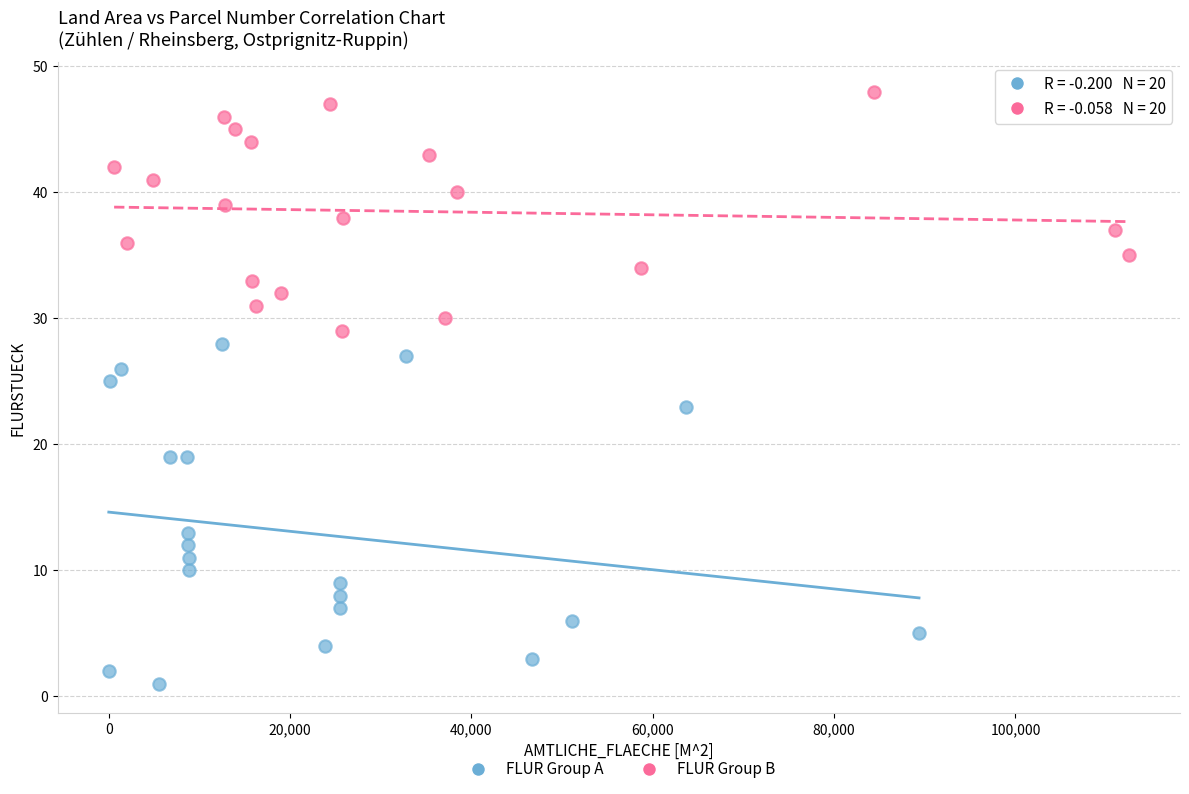

Which series has the widest spread of Y values?

FLUR Group A